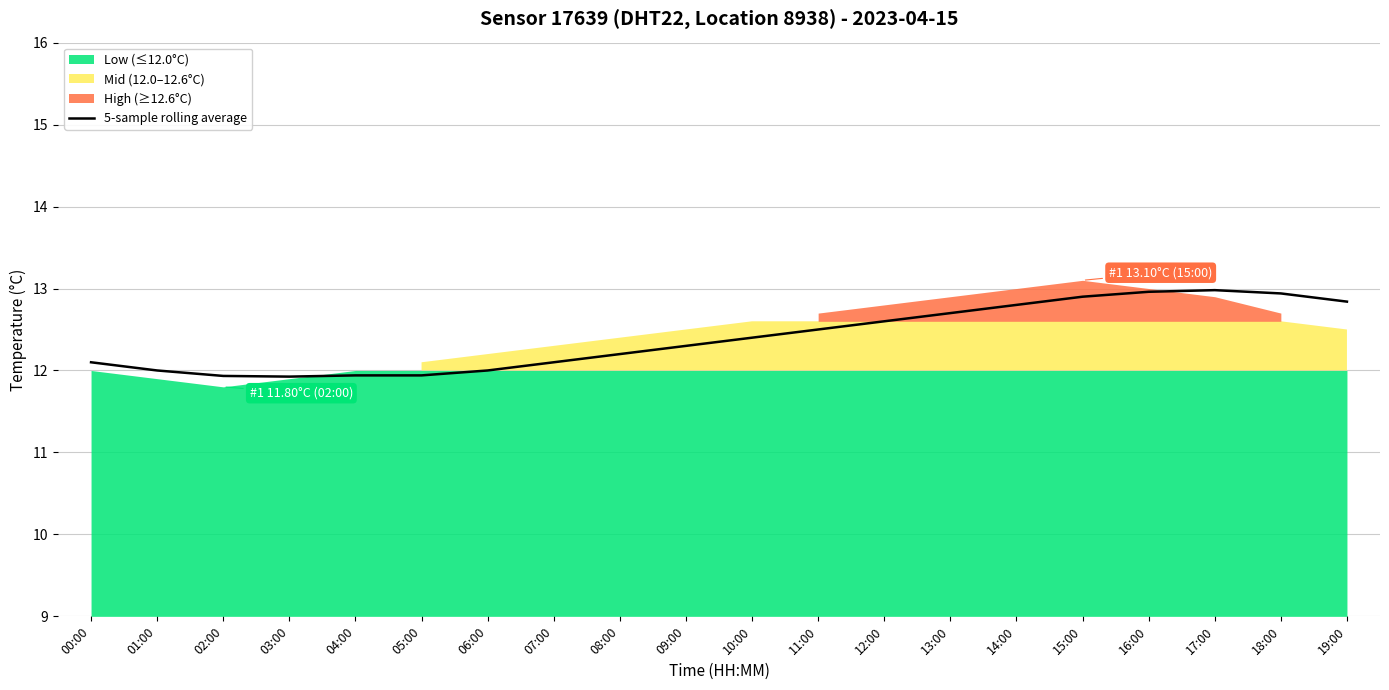

Approximately how many times larger is the value at 10:00 compared to 12:00?

1.0